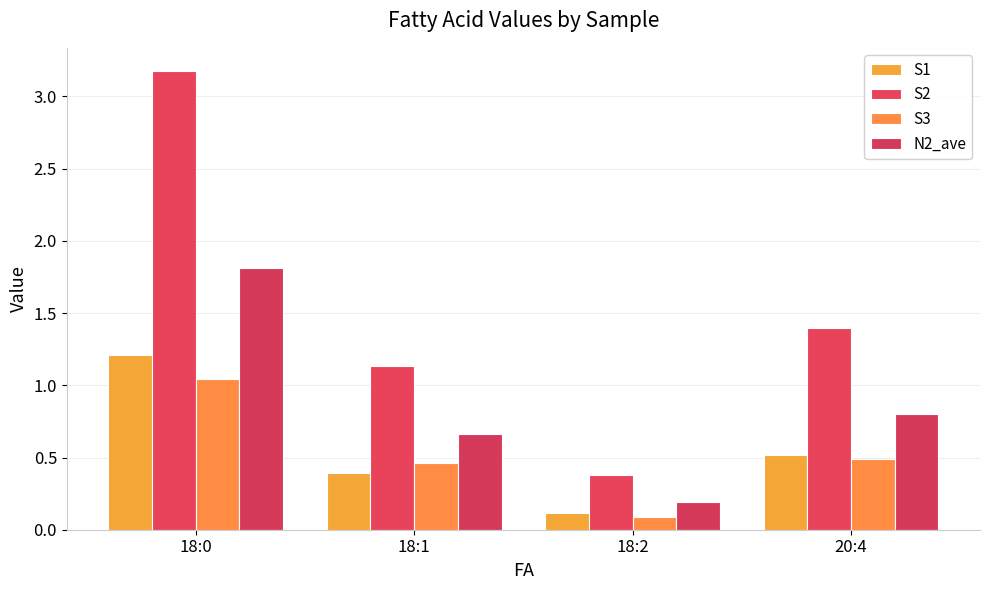

What position from the left is 18:2?

3